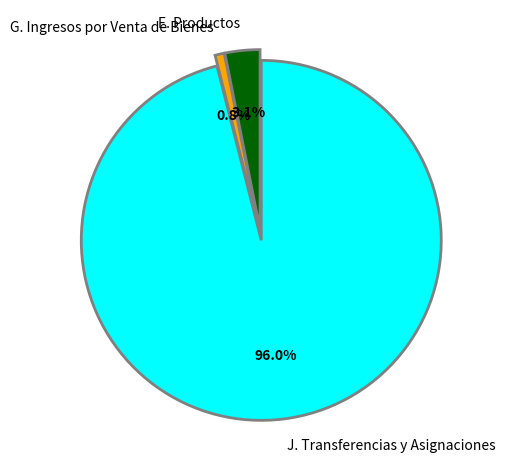

The J. Transferencias y Asignaciones slice represents 96% of the pie. True or false?

True